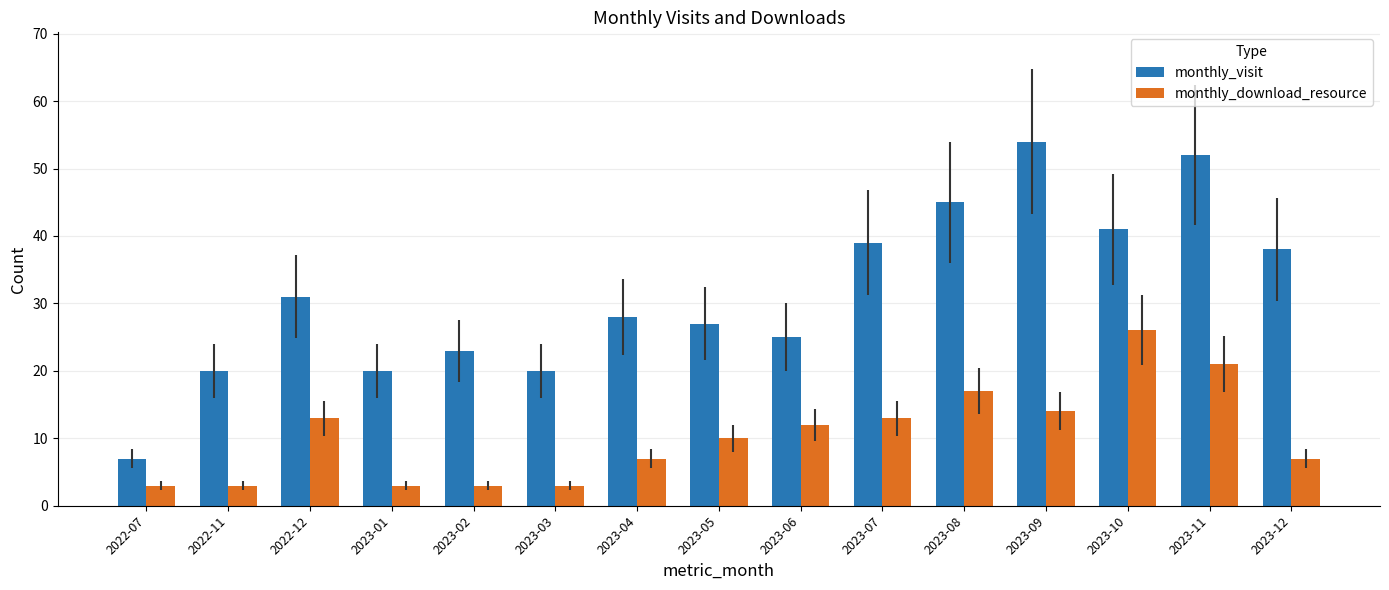

Is it true that monthly_visit equals 43 at 2023-05?

False